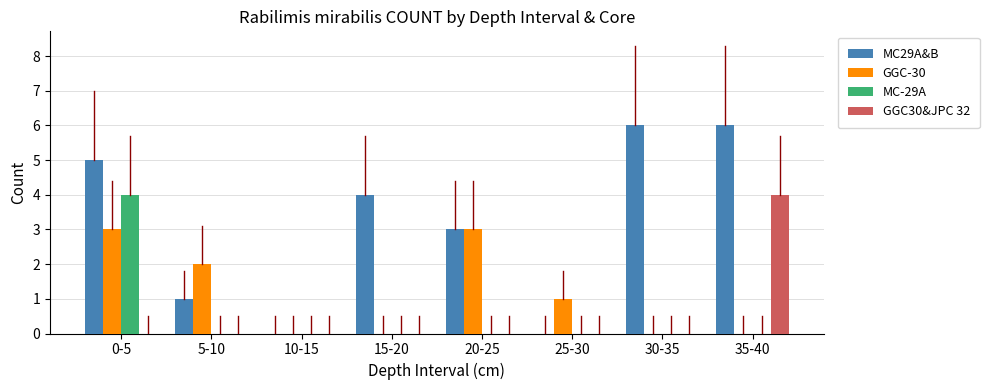

What are all the series names shown in the legend?

MC29A&B, GGC-30, MC-29A, GGC30&JPC 32